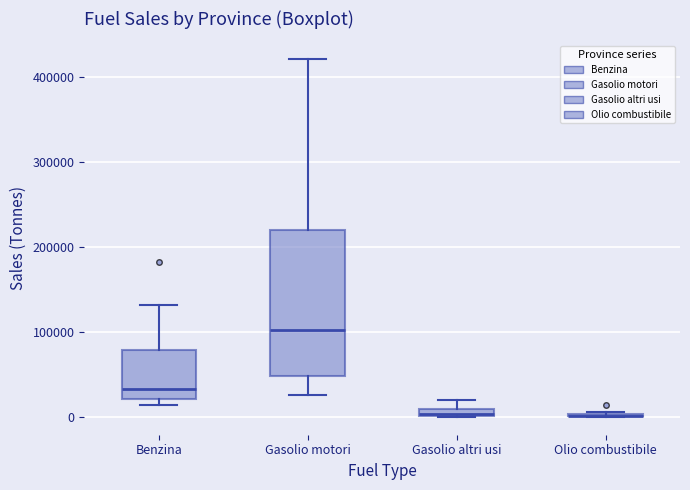

Comparing the boxes themselves (not the whiskers), which one is the tallest?

Gasolio motori